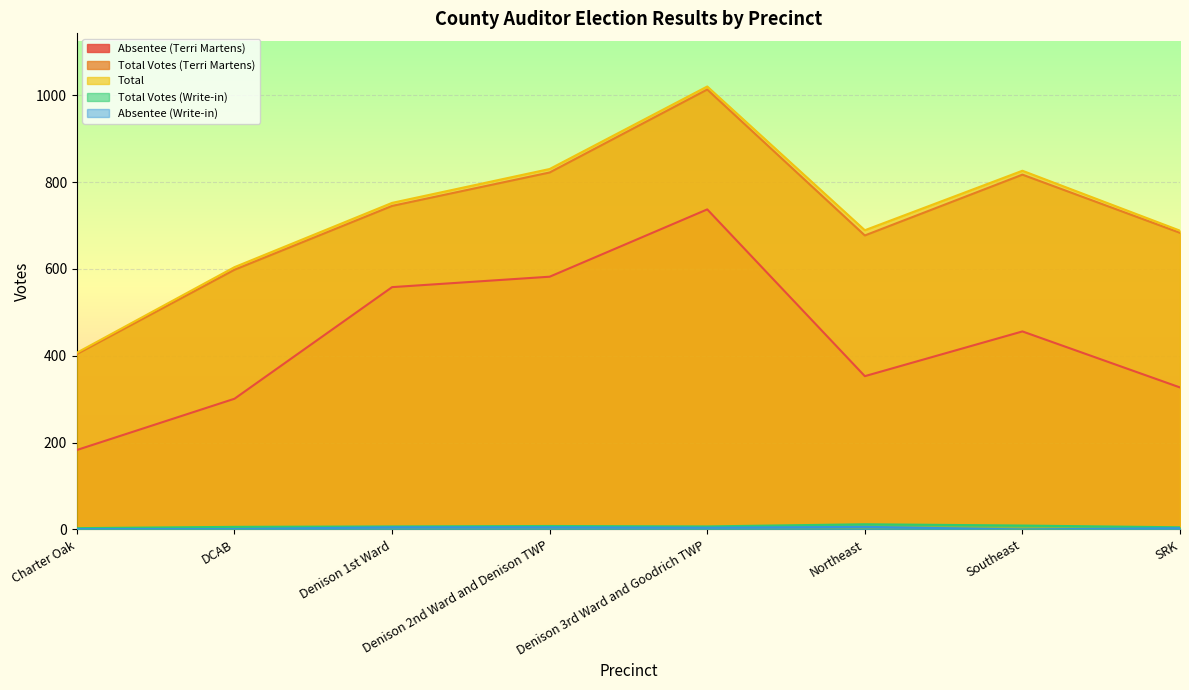

Reading left to right, list all the values displayed in this chart.

Absentee (Terri Martens): Charter Oak=183	DCAB=301	Denison 1st Ward=558	Denison 2nd Ward and Denison TWP=582	Denison 3rd Ward and Goodrich TWP=737	Northeast=353	Southeast=456	SRK=327
Total Votes (Terri Martens): Charter Oak=404	DCAB=598	Denison 1st Ward=745	Denison 2nd Ward and Denison TWP=822	Denison 3rd Ward and Goodrich TWP=1013	Northeast=677	Southeast=817	SRK=683
Total: Charter Oak=407	DCAB=604	Denison 1st Ward=752	Denison 2nd Ward and Denison TWP=830	Denison 3rd Ward and Goodrich TWP=1020	Northeast=689	Southeast=826	SRK=688
Total Votes (Write-in): Charter Oak=3	DCAB=6	Denison 1st Ward=7	Denison 2nd Ward and Denison TWP=8	Denison 3rd Ward and Goodrich TWP=7	Northeast=12	Southeast=9	SRK=5
Absentee (Write-in): Charter Oak=1	DCAB=1	Denison 1st Ward=5	Denison 2nd Ward and Denison TWP=5	Denison 3rd Ward and Goodrich TWP=4	Northeast=6	Southeast=0	SRK=3